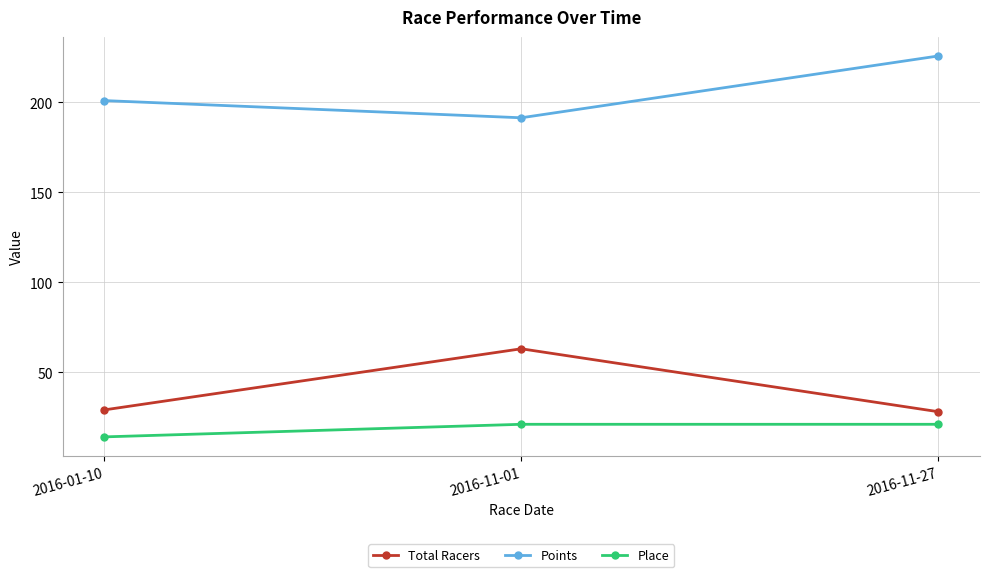

Is it true that Place equals 14.0 at 2016-01-10?

True